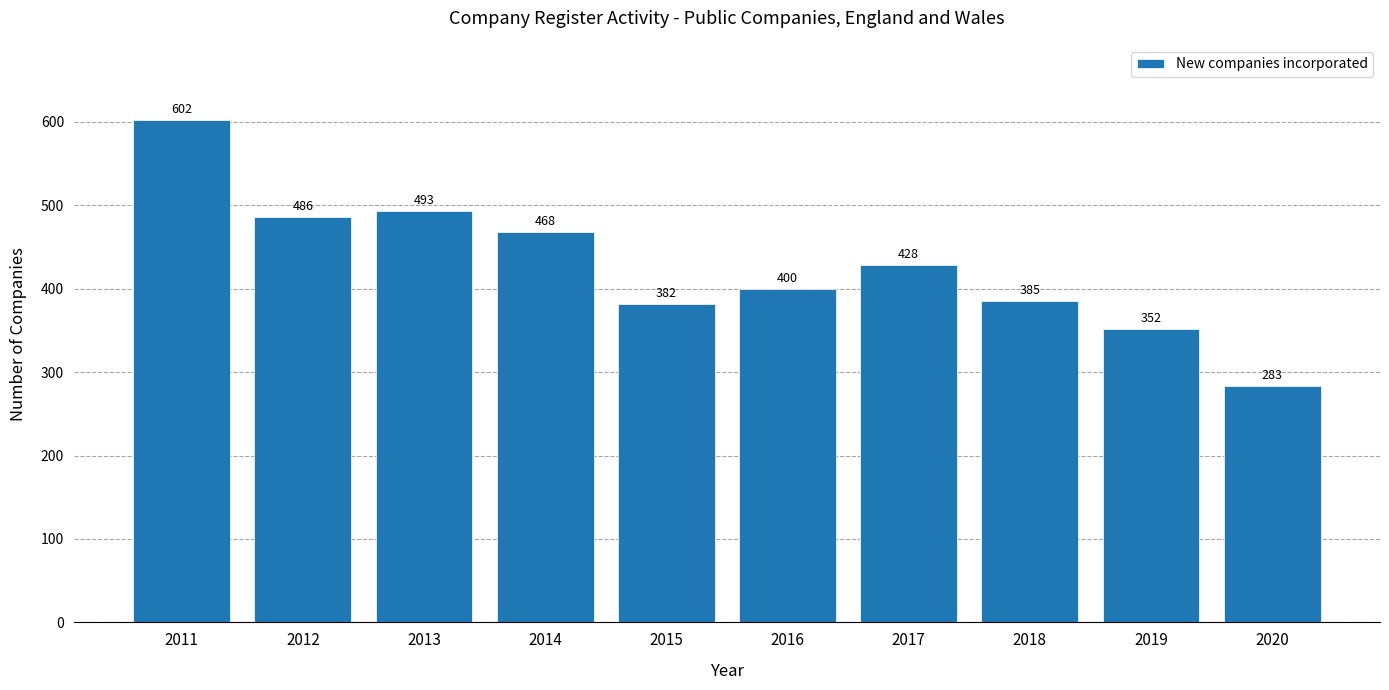

Count the number of categories in the chart.

10